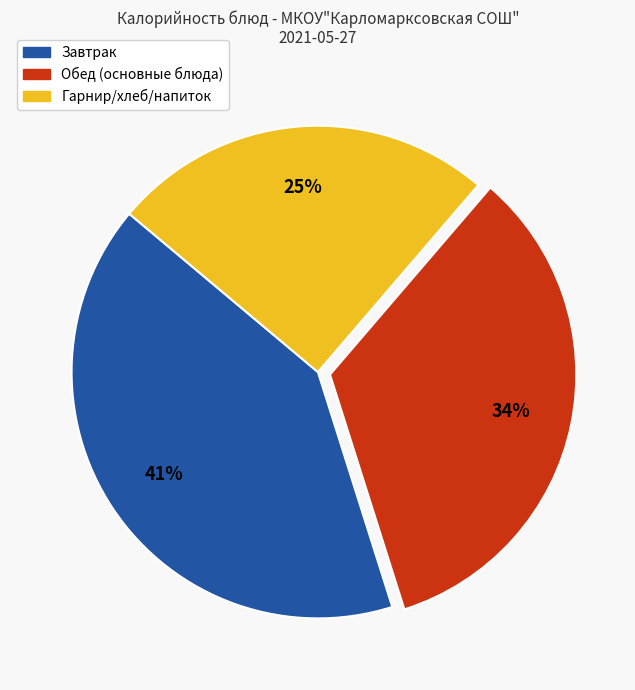

Count the number of slices in the pie.

3